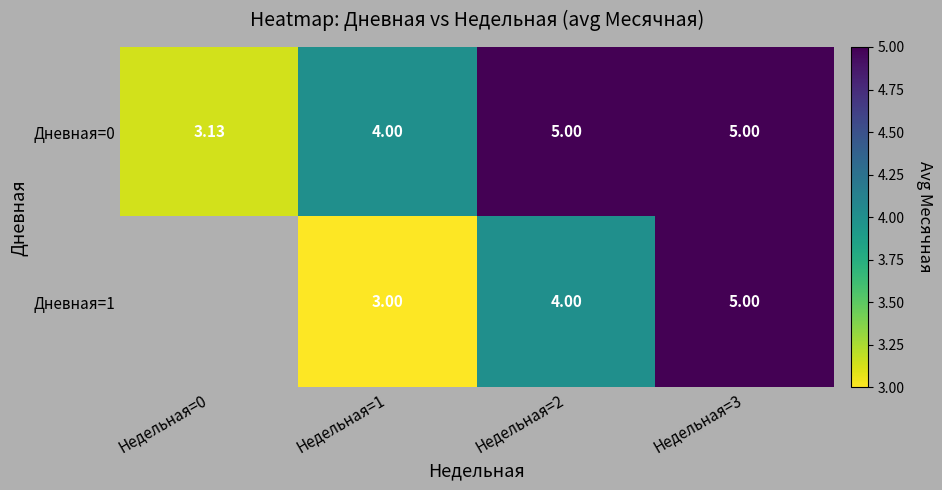

How many distinct data groups are displayed?

2